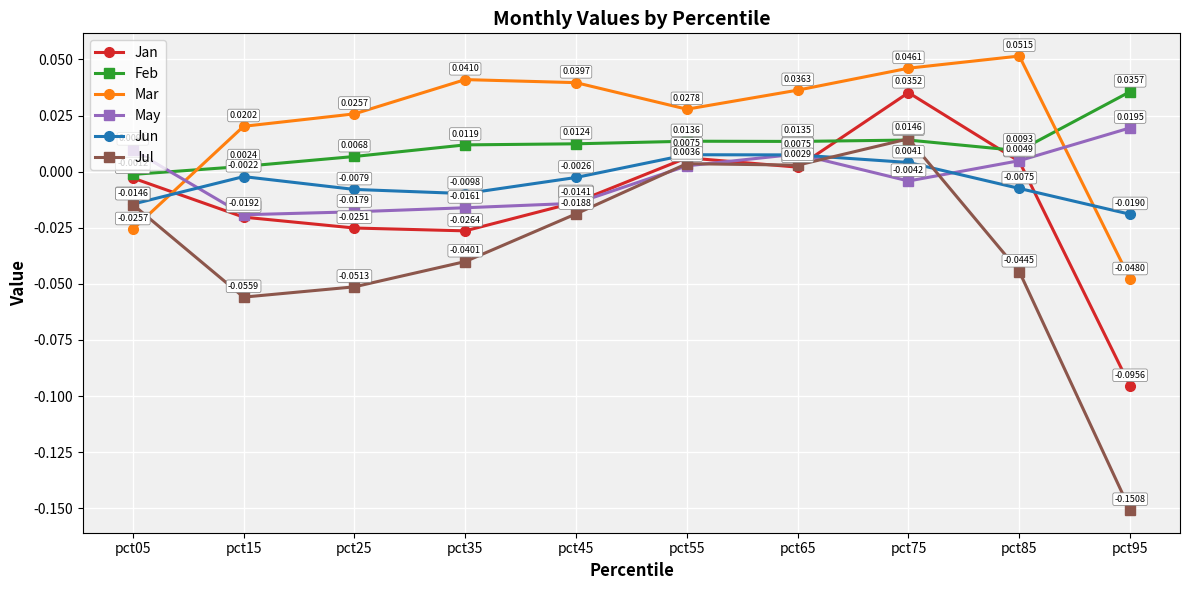

At which category does Mar reach its first local peak?

pct35